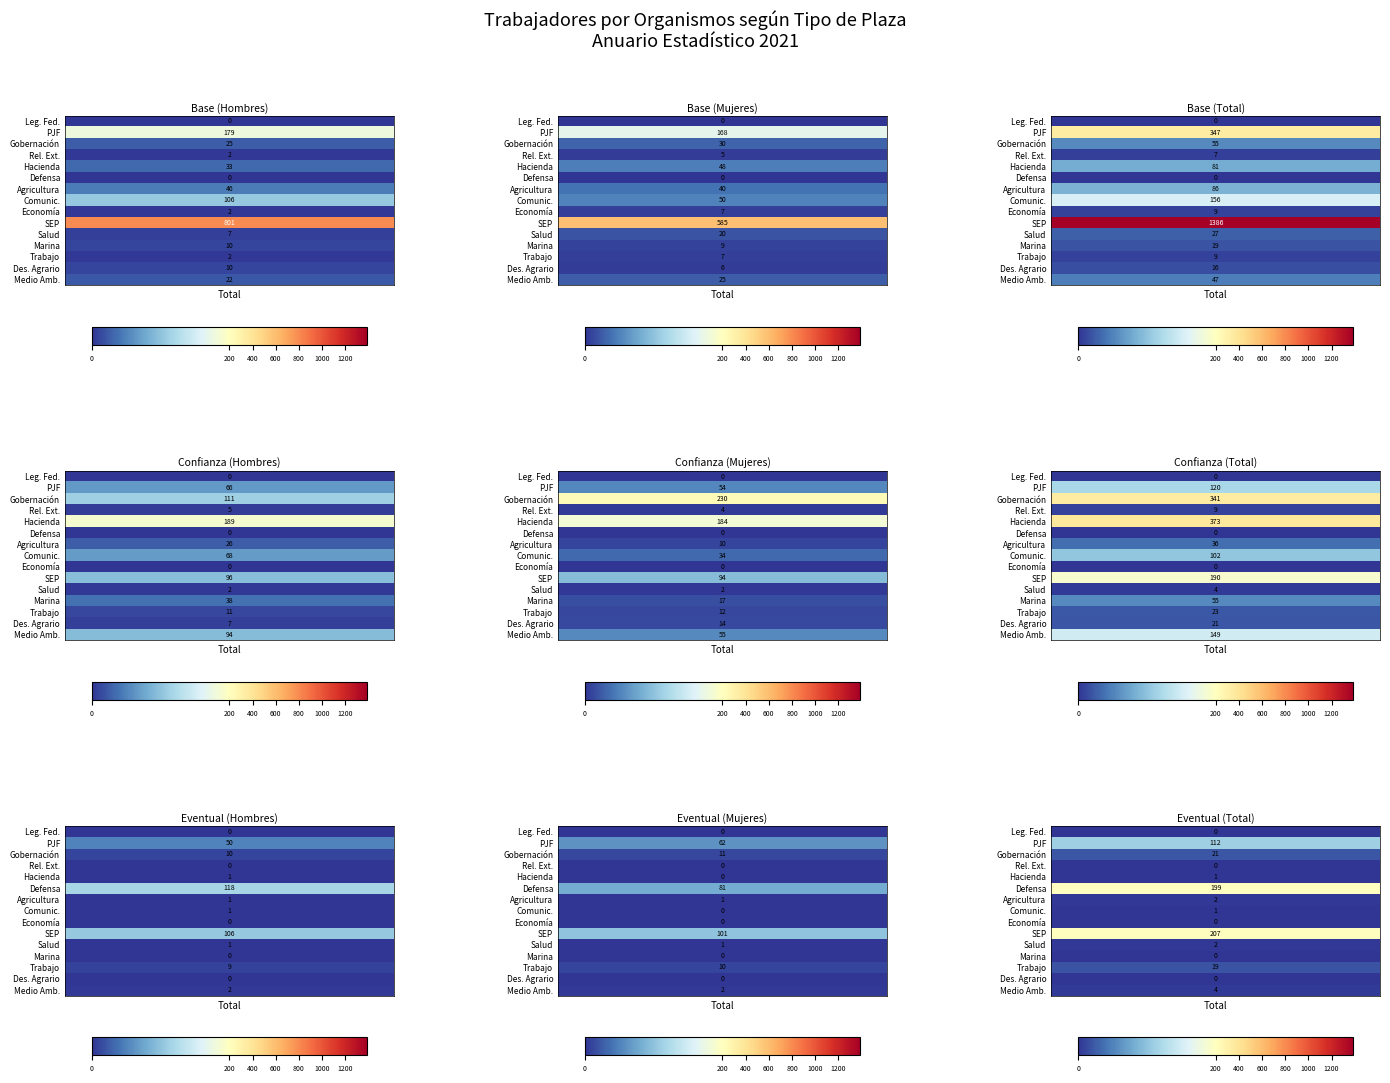

Which category has the lowest value across all series?

Base